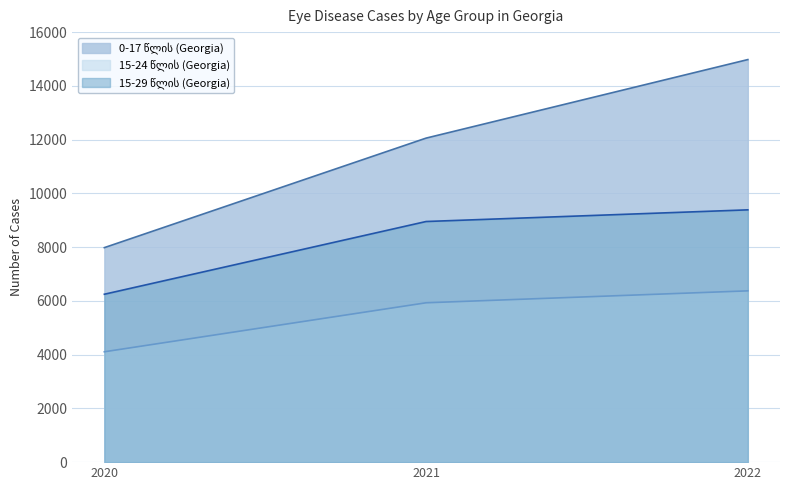

Which series has the largest total across all categories?

0-17 წლის (Georgia)